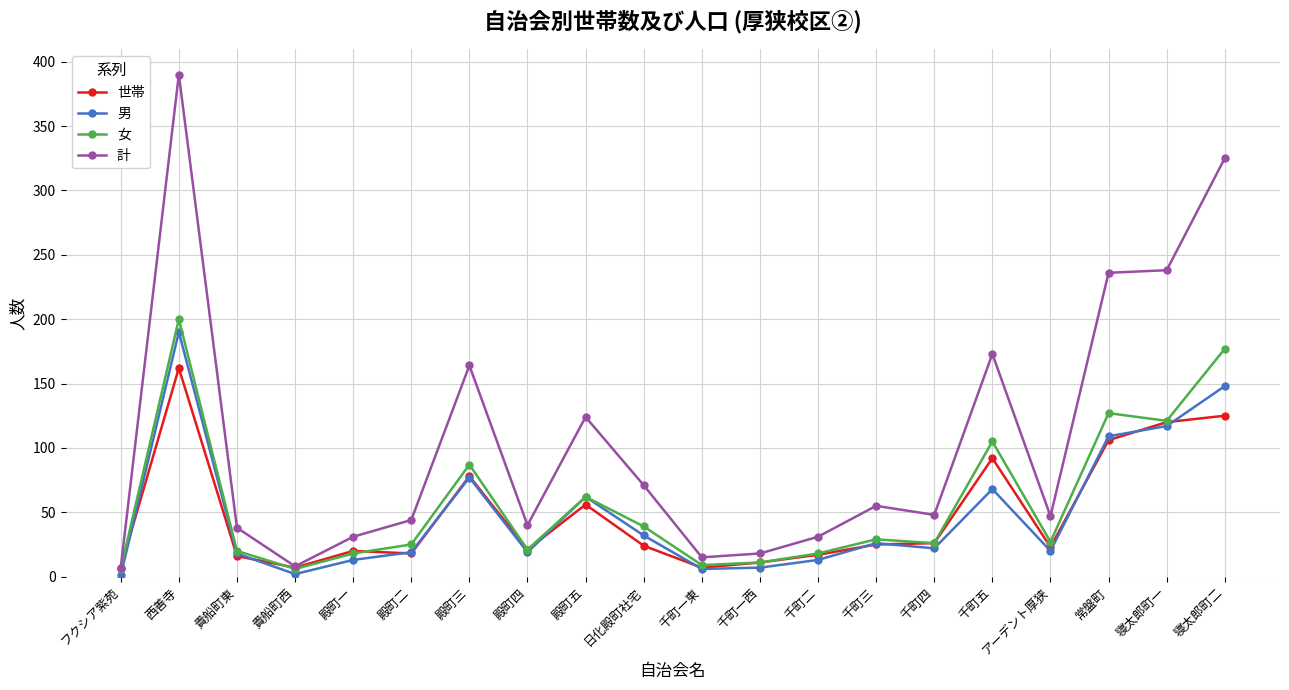

Does the chart have visible grid lines?

Yes